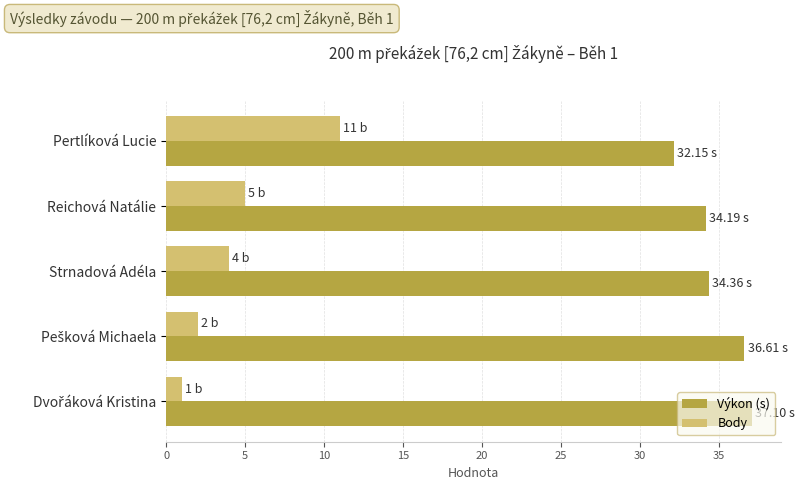

At how many categories does at least one series exceed 4?

5